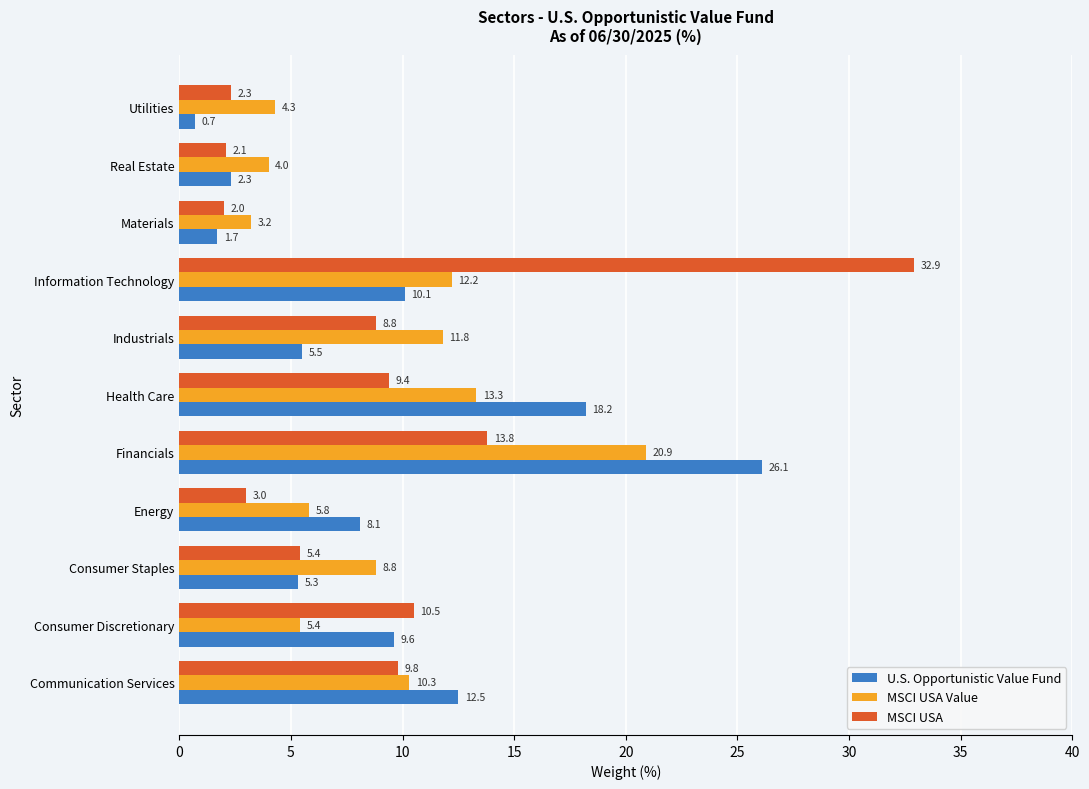

What is the total value across all series at Utilities?

7.3